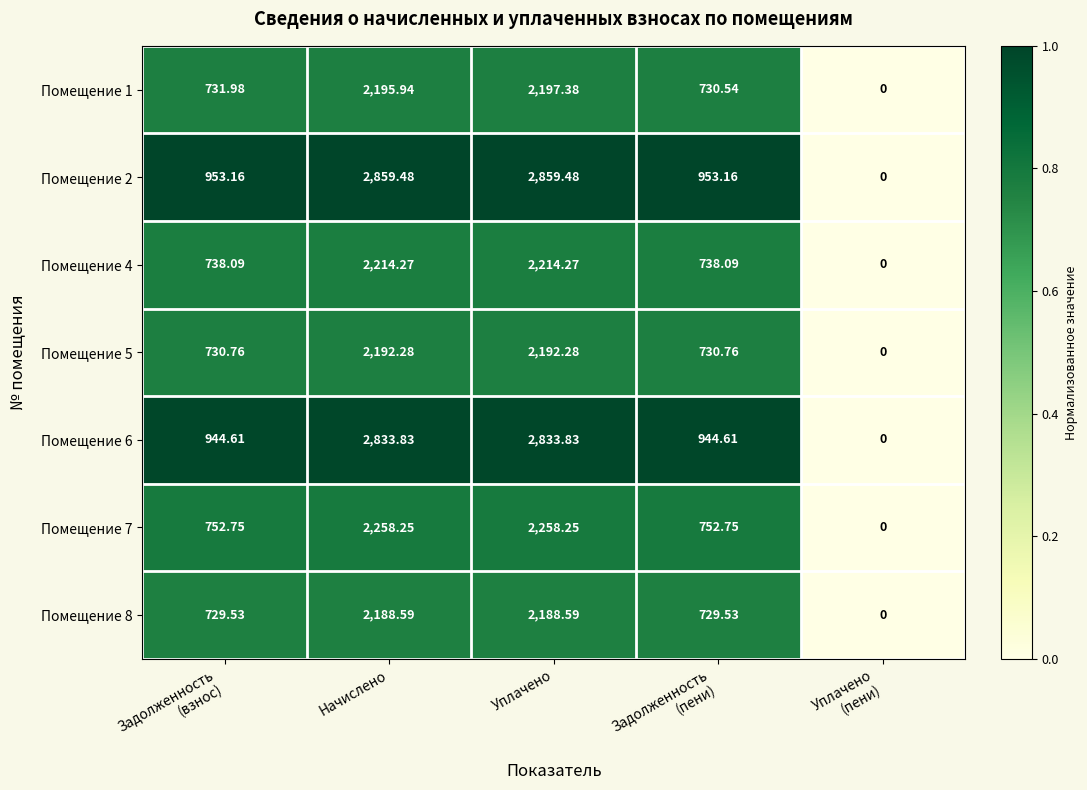

Is the value of Помещение 8 at Начислено greater than the value of Помещение 7 at Уплачено?

No